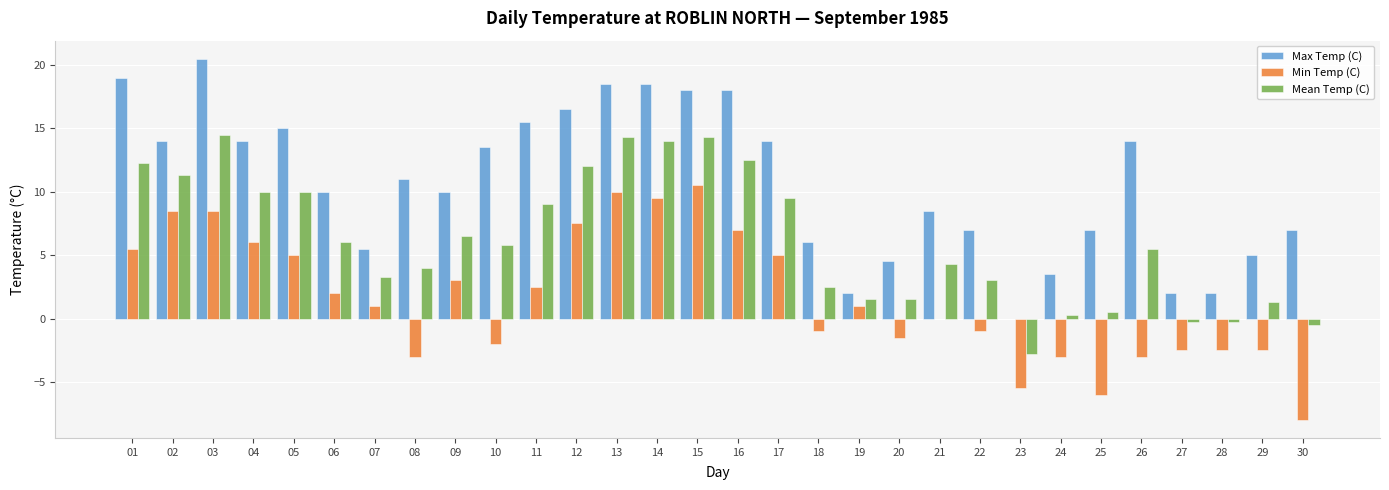

Which series has the largest range (max minus min)?

Max Temp (C)